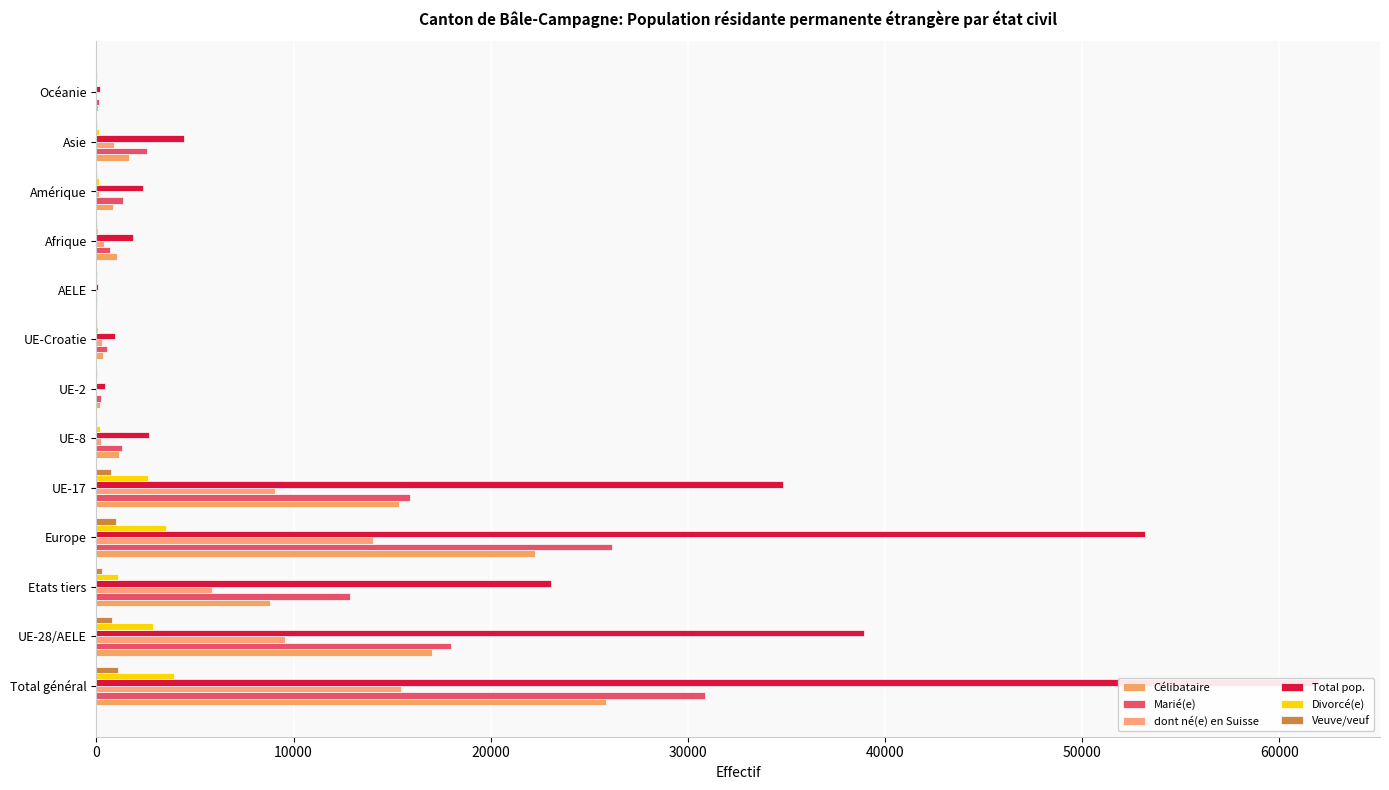

Is it true that Célibataire equals 258 at UE-2?

False